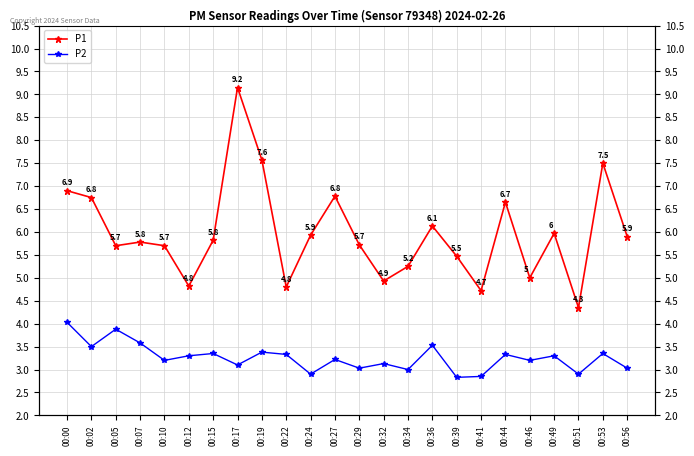

True or false: P1 and P2 cross at least once.

False